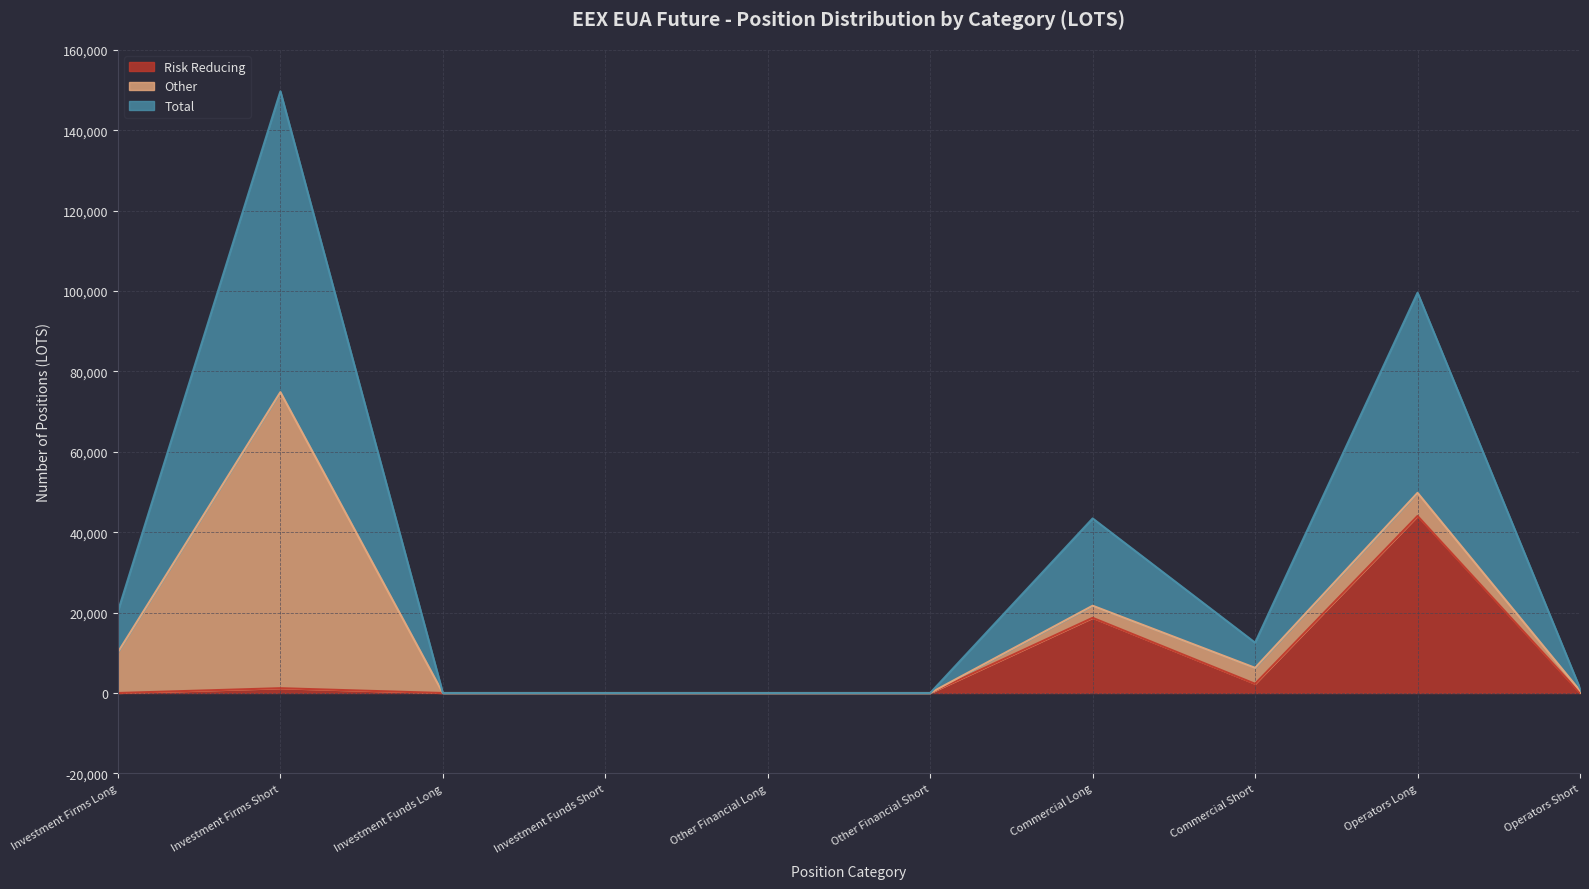

How many lines are shown in the chart?

3